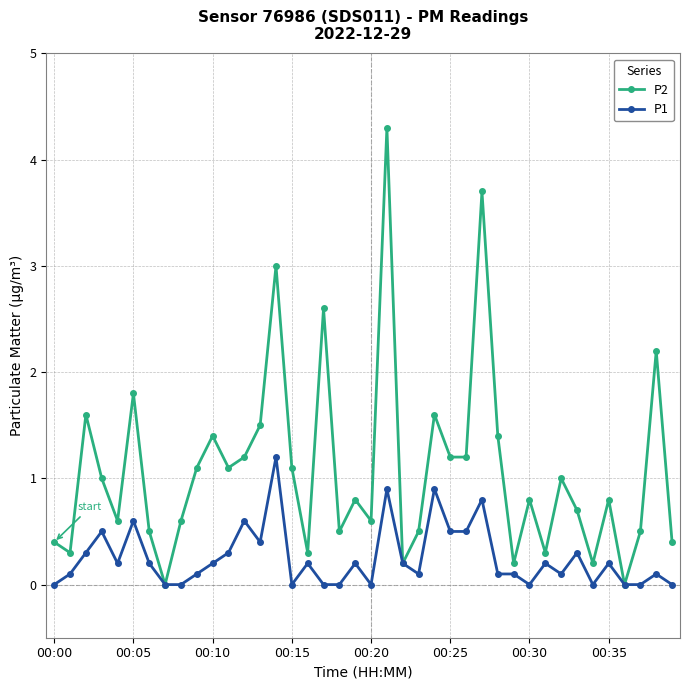

True or false: P1 has more than 0 points higher than both neighbors.

True